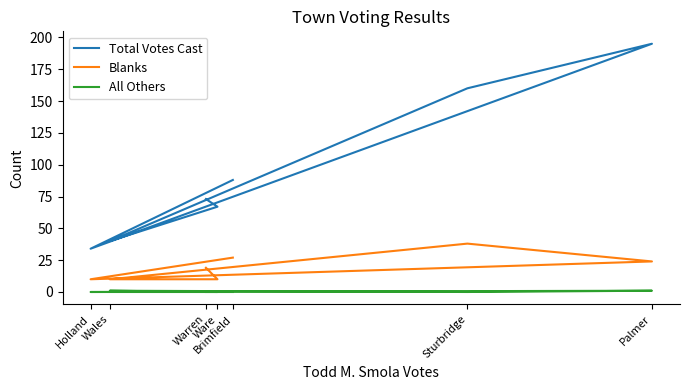

What is the minimum value for Blanks?

10